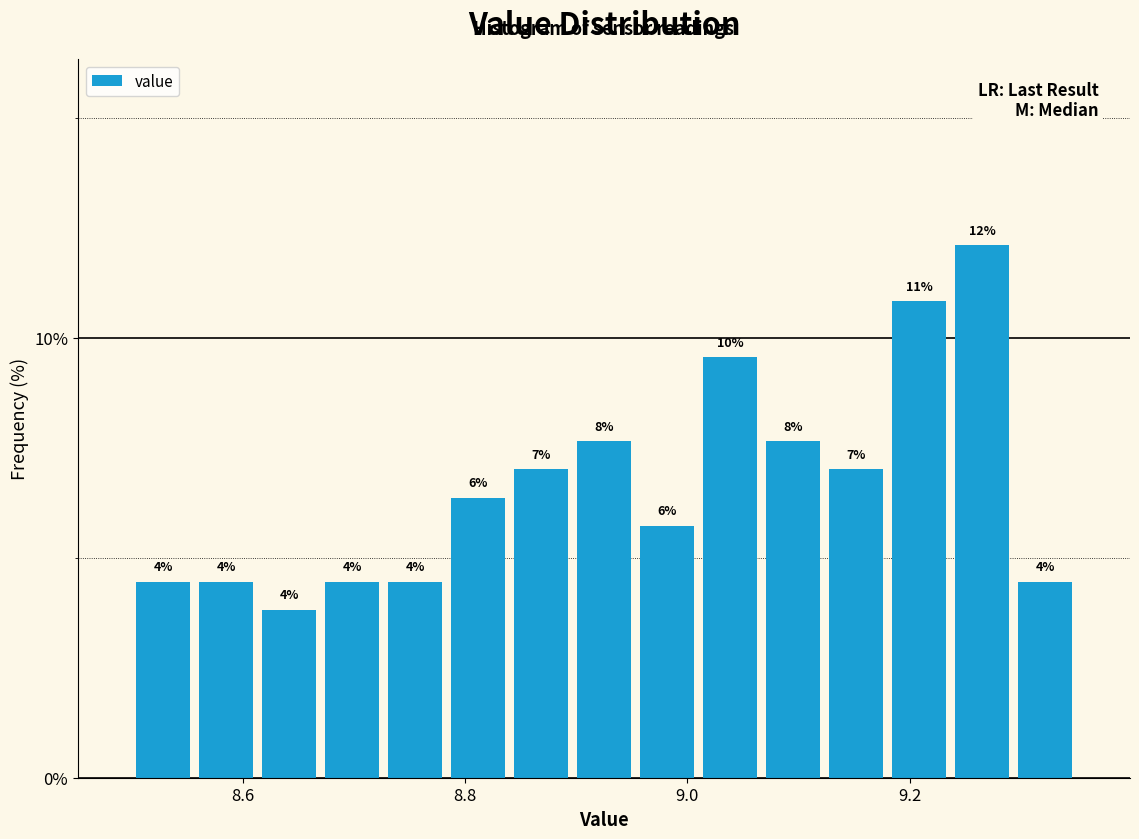

Around what value on the x-axis is the tallest bar? Give the approximate position of its centre, as read against the axis.

9.26